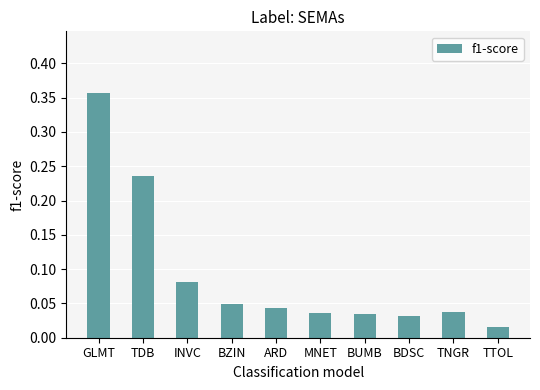

Count the number of categories in the chart.

10